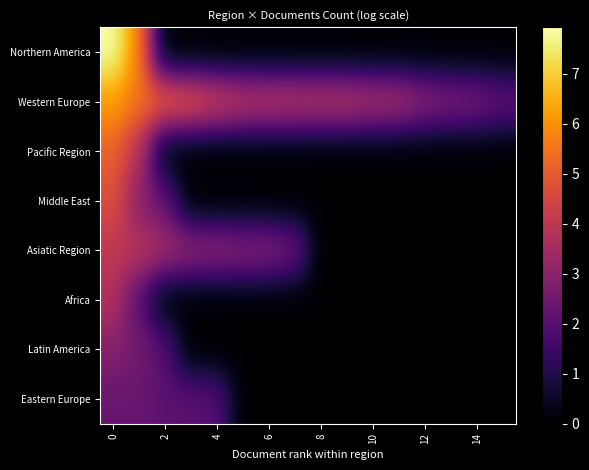

Reading right to left, what are all the values shown in this chart?

Northern America: 0.0	0.0	0.0	0.0	0.0	0.0	0.0	0.0	0.0	0.0	0.0	0.0	0.0	0.0	5.8	7.9
Western Europe: 2.2	2.6	2.8	3.0	3.6	3.7	3.9	3.9	4.0	4.0	4.1	4.5	5.0	5.3	5.5	6.2
Pacific Region: 0.0	0.0	0.0	0.0	0.0	0.0	0.0	0.0	0.0	0.0	0.0	0.0	0.0	0.0	3.9	5.1
Middle East: 0.0	0.0	0.0	0.0	0.0	0.0	0.0	0.0	0.0	0.0	0.0	0.0	0.0	2.2	2.9	4.7
Asiatic Region: 0.0	0.0	0.0	0.0	0.0	0.0	0.0	0.0	2.4	2.9	2.9	3.1	3.1	3.5	3.9	4.0
Africa: 0.0	0.0	0.0	0.0	0.0	0.0	0.0	0.0	0.0	0.0	0.0	0.0	0.0	0.0	1.9	3.8
Latin America: 0.0	0.0	0.0	0.0	0.0	0.0	0.0	0.0	0.0	0.0	0.0	0.0	0.0	1.9	2.6	2.9
Eastern Europe: 0.0	0.0	0.0	0.0	0.0	0.0	0.0	0.0	0.0	0.0	0.0	1.9	2.1	2.1	2.3	2.3